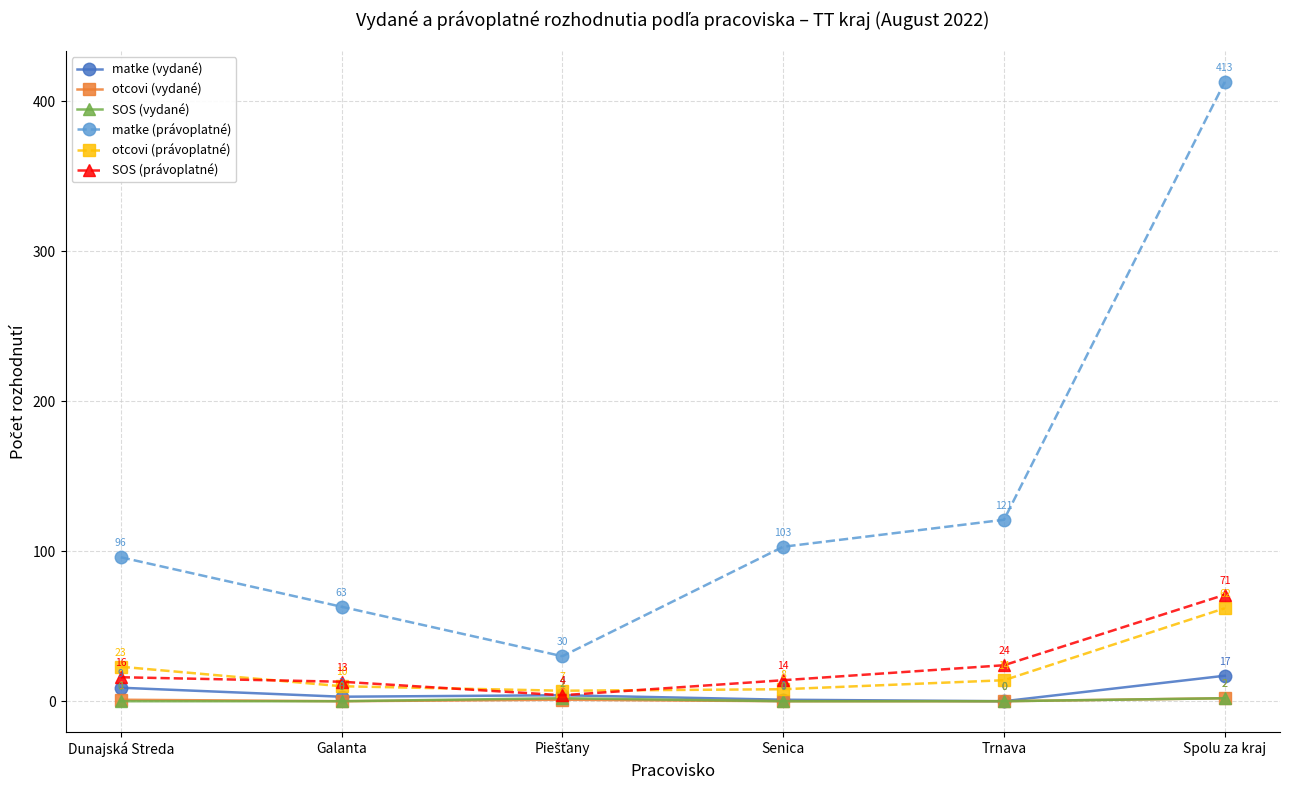

How many values in otcovi (vydané) are above zero?

3